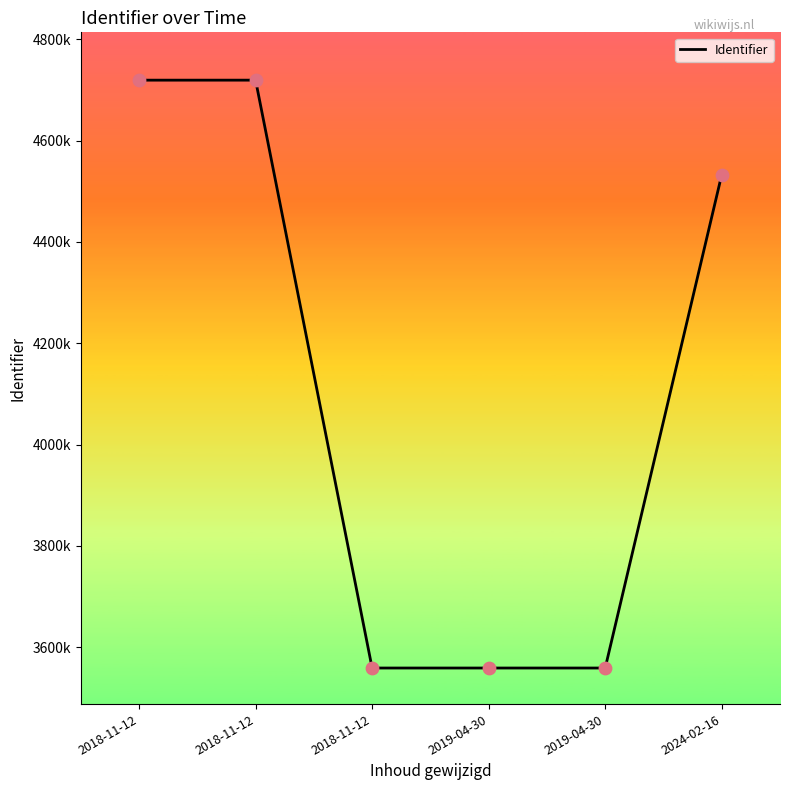

Between 2024-02-16 and 2018-11-12, which is larger?

2018-11-12